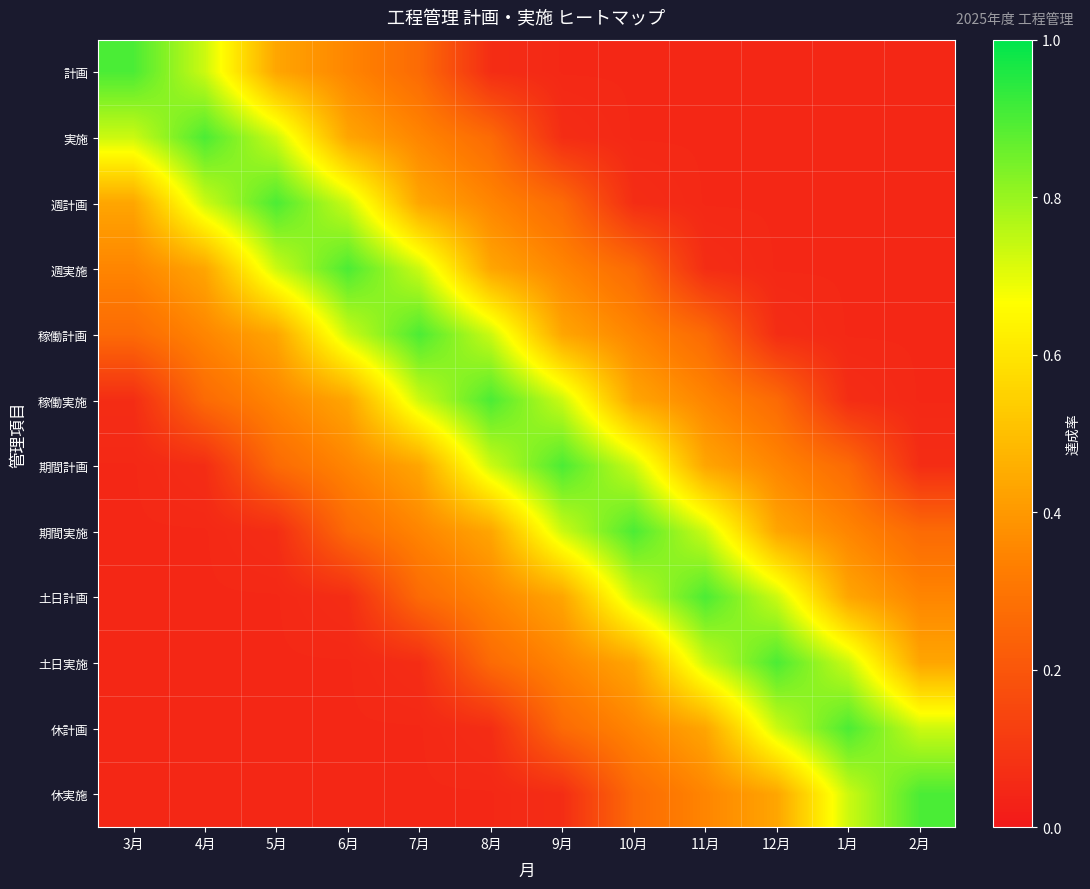

At 6月, list the series in order from largest to smallest.

週実施, 週計画, 稼働計画, 実施, 稼働実施, 計画, 期間計画, 期間実施, 土日計画, 土日実施, 休計画, 休実施